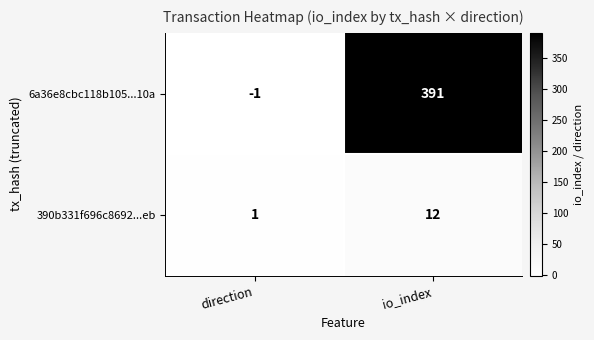

At which category is the sum across all series the highest?

io_index